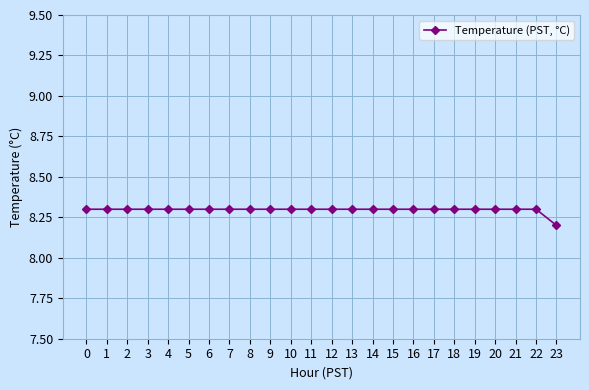

The value at 6 is 8.3. True or false?

True